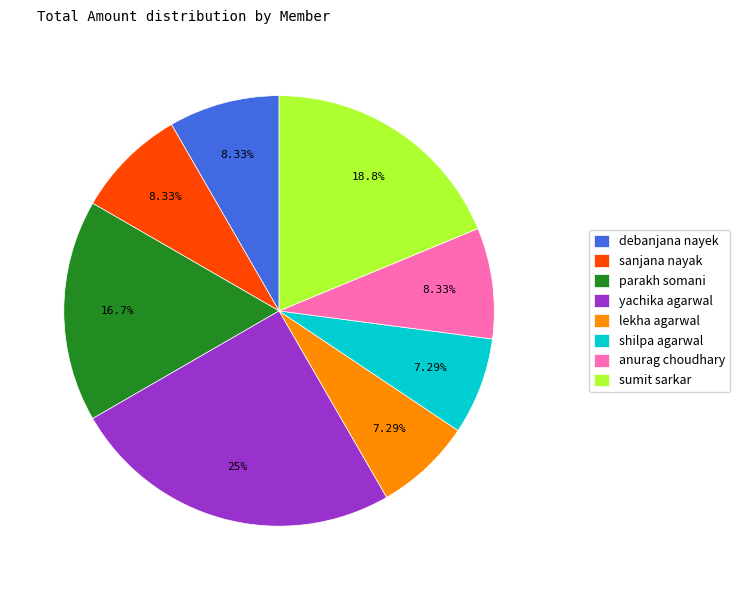

Count the number of slices in the pie.

8